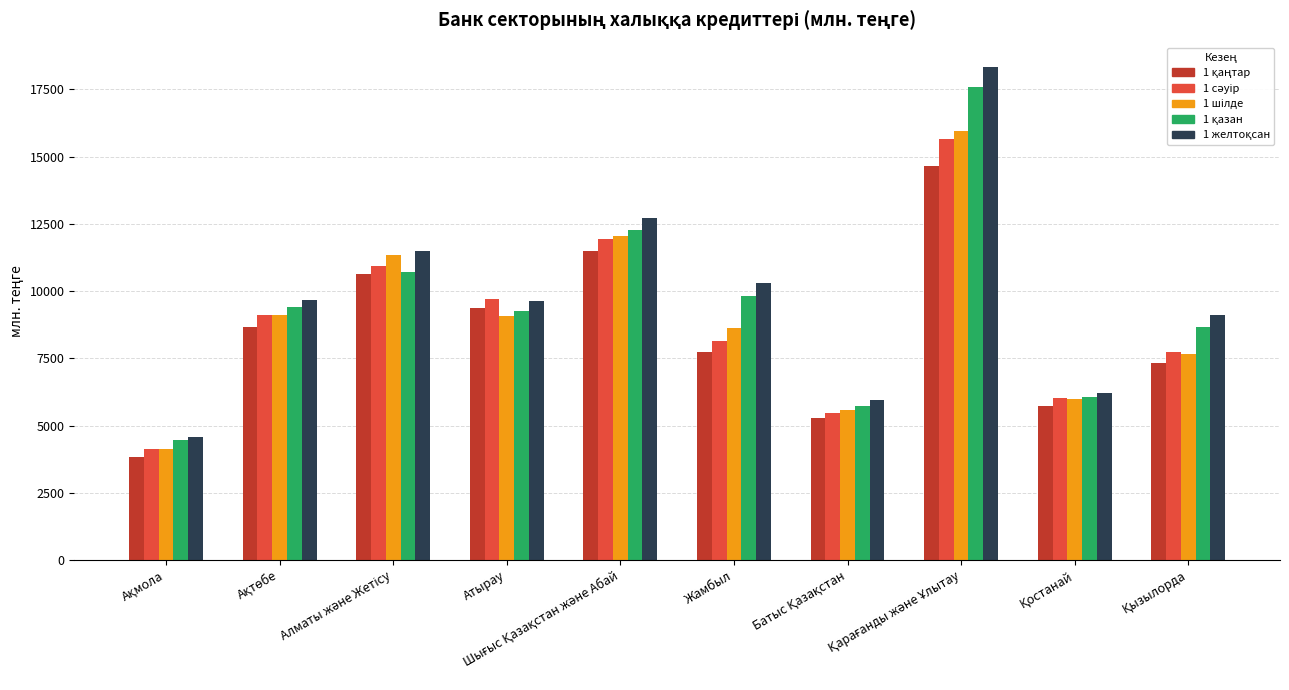

What is the smallest value displayed?

3847.2